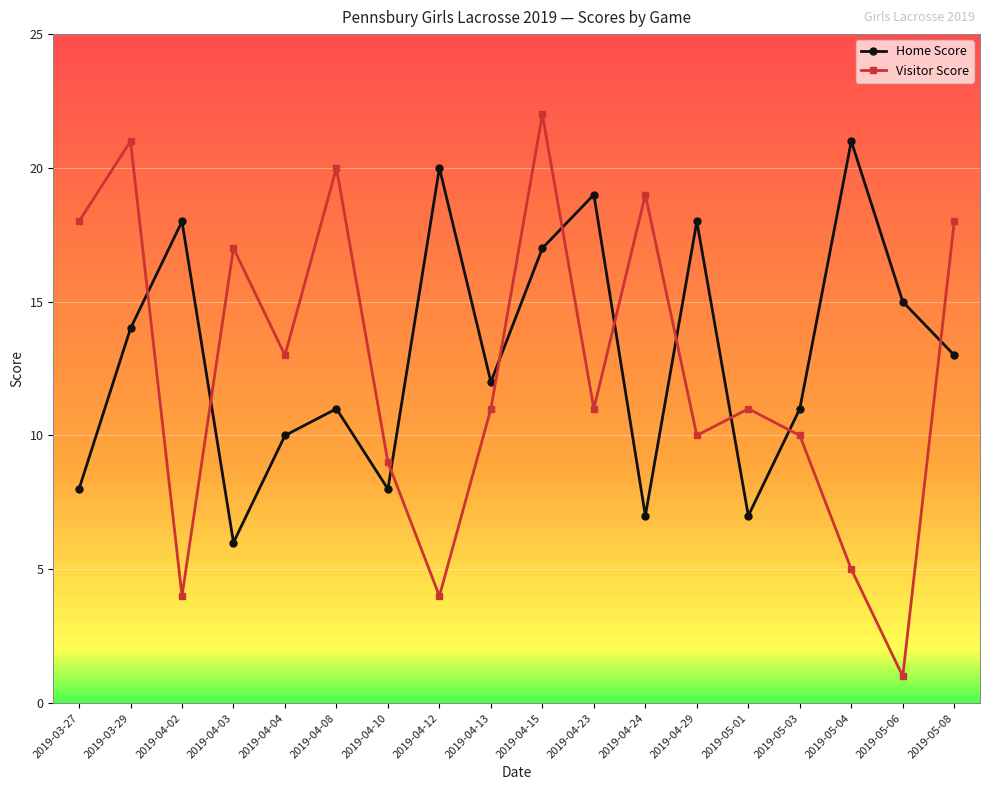

What are all the series names shown in the legend?

Home Score, Visitor Score